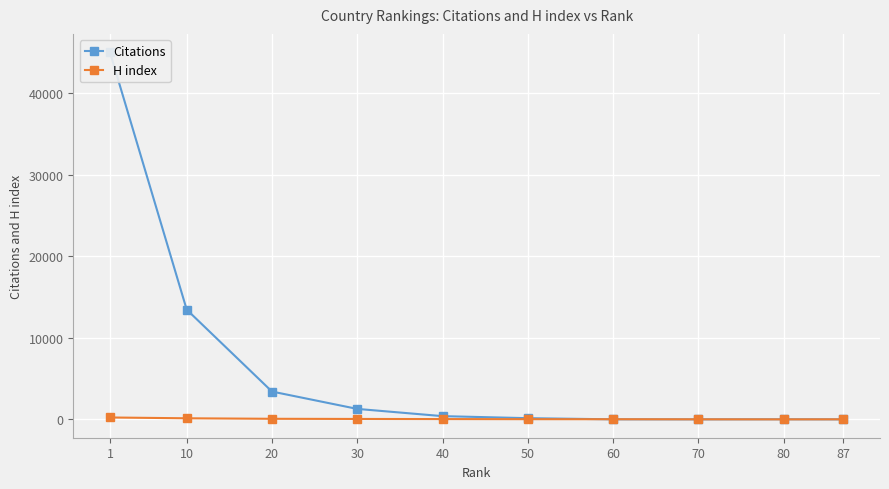

The value of H index at 1 is 233. True or false?

True